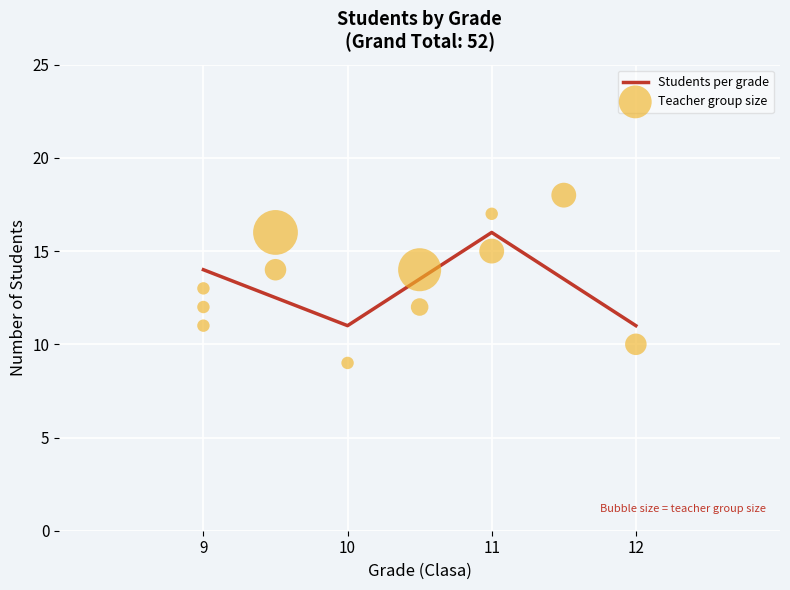

What is the change in value from 9 to 10?

-3